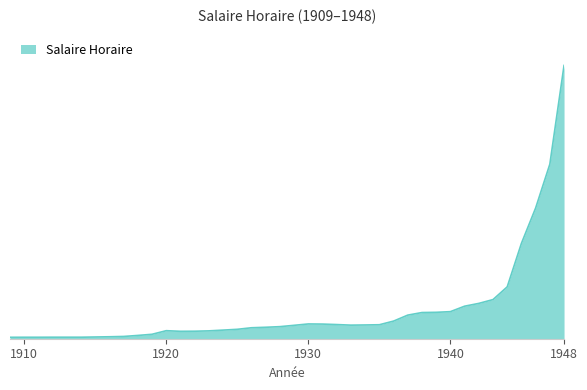

What is the minimum value shown in the chart?

0.3